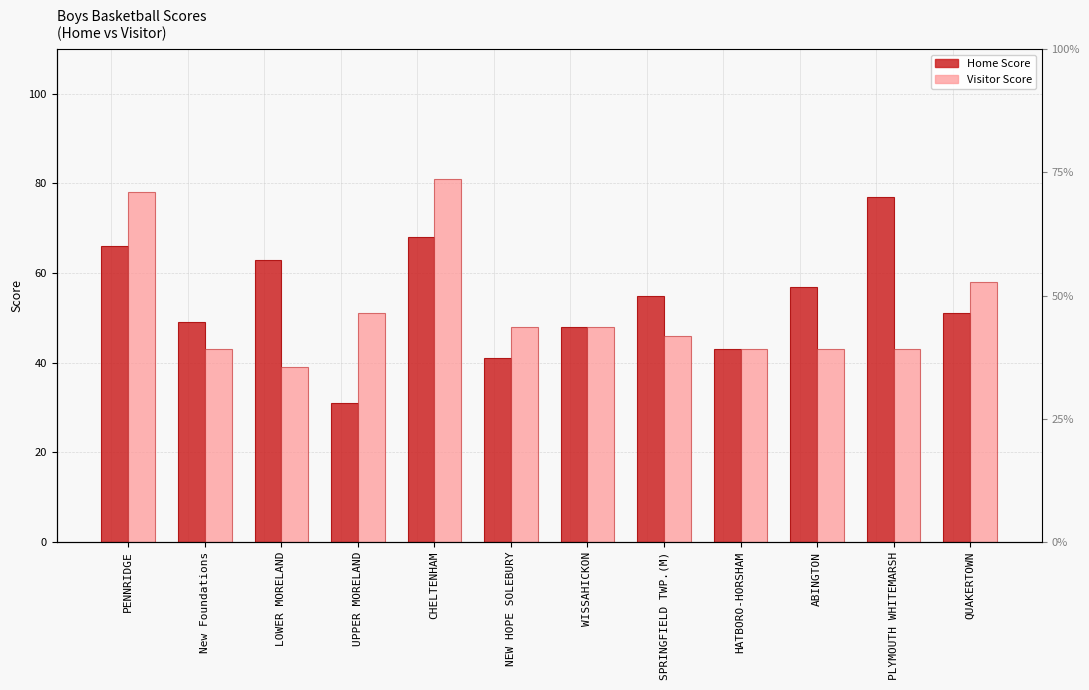

What is the average value of the Visitor Score series?

52